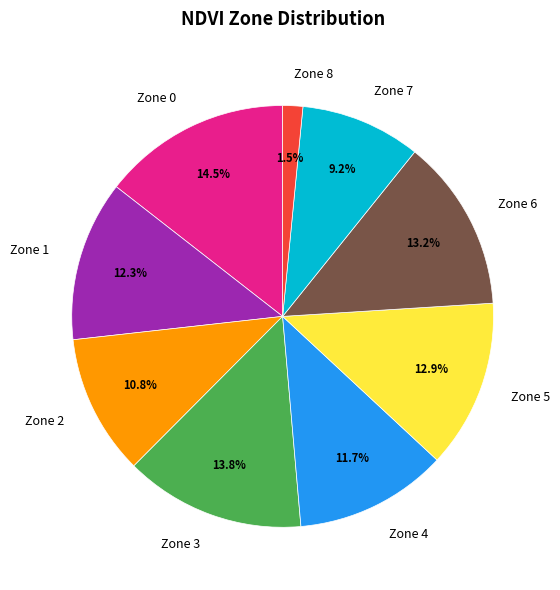

To the nearest percent, what is the combined percentage of Zone 3 and Zone 8?

15%